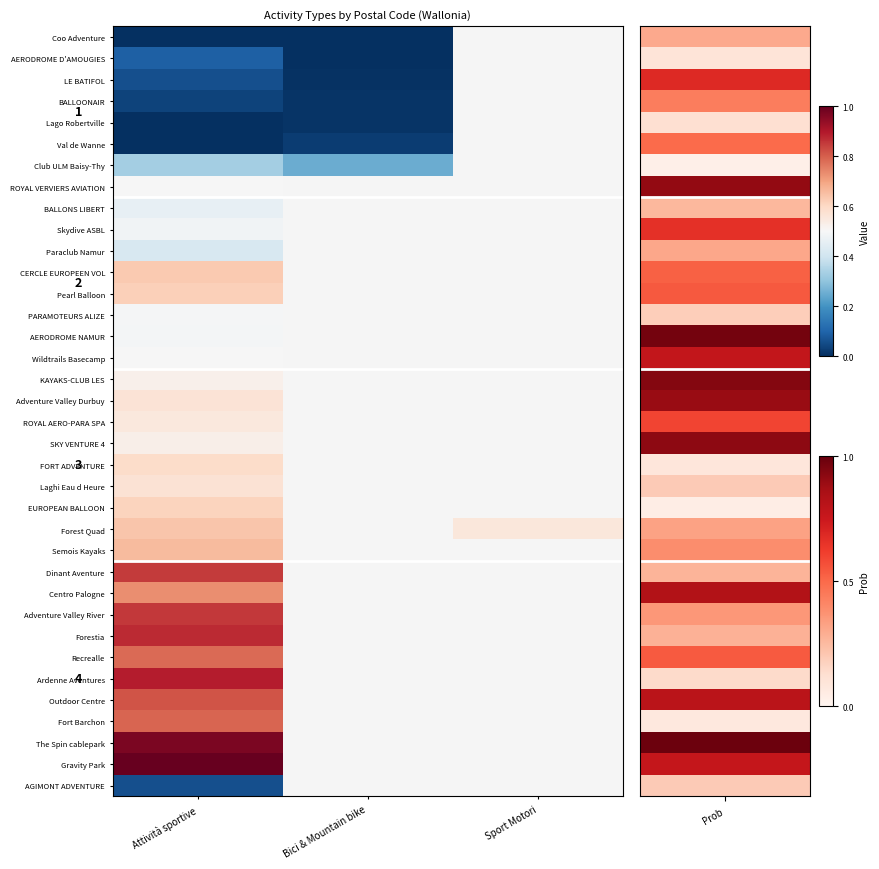

Which has a higher value, Attività sportive or Bici & Mountain bike?

Attività sportive